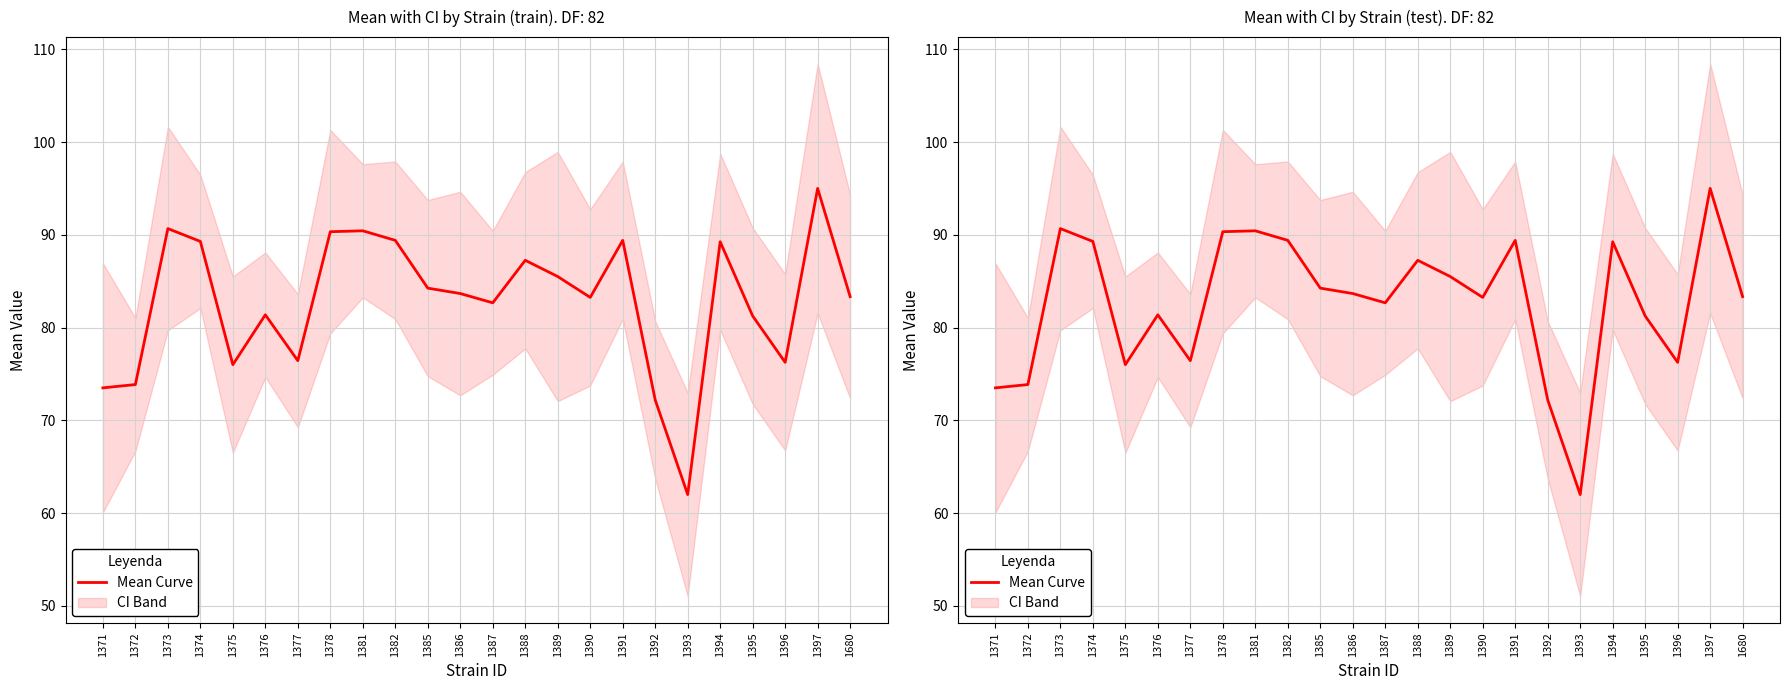

Does the chart display data point markers on the line(s)?

No